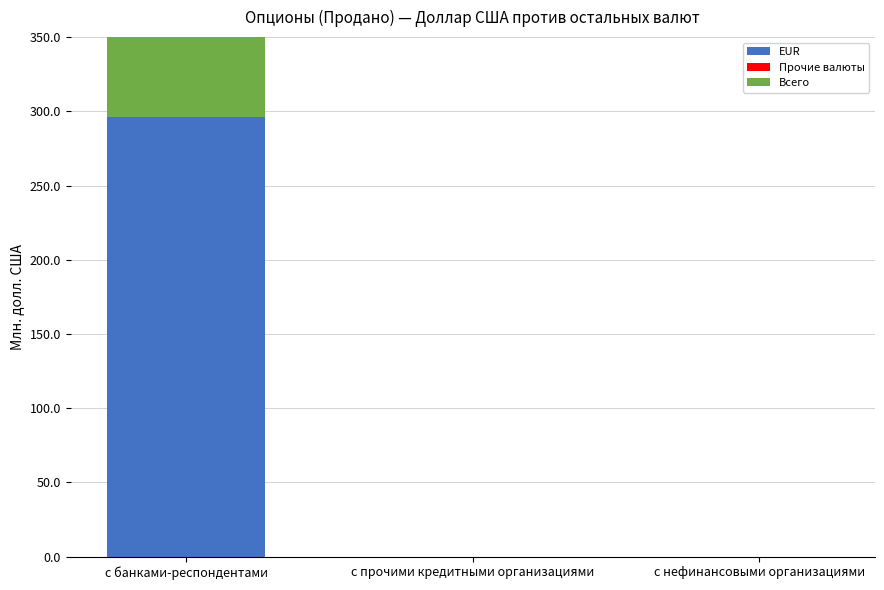

The Всего series shows -205.4 at с нефинансовыми организациями. True or false?

False